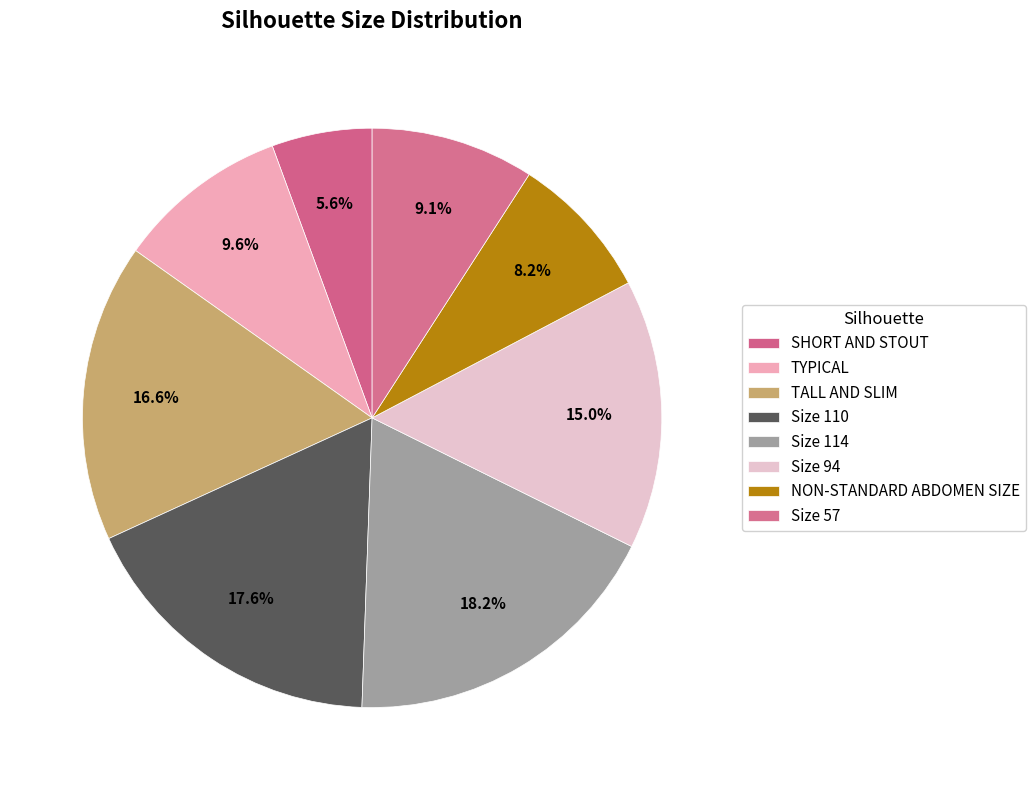

How many segments does this pie chart have?

8